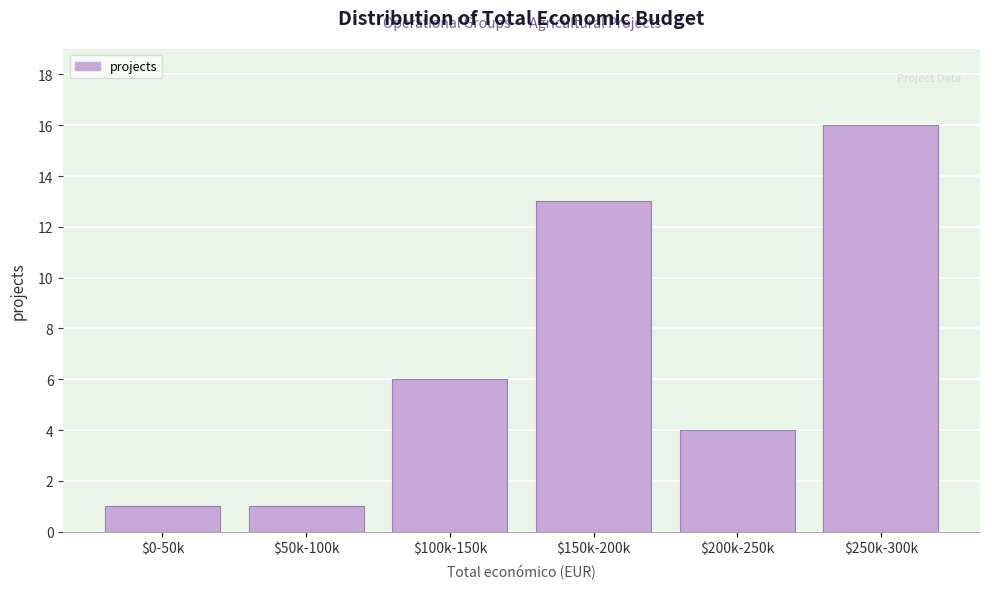

Reading left to right, extract all data points from this chart.

1	1	6	13	4	16